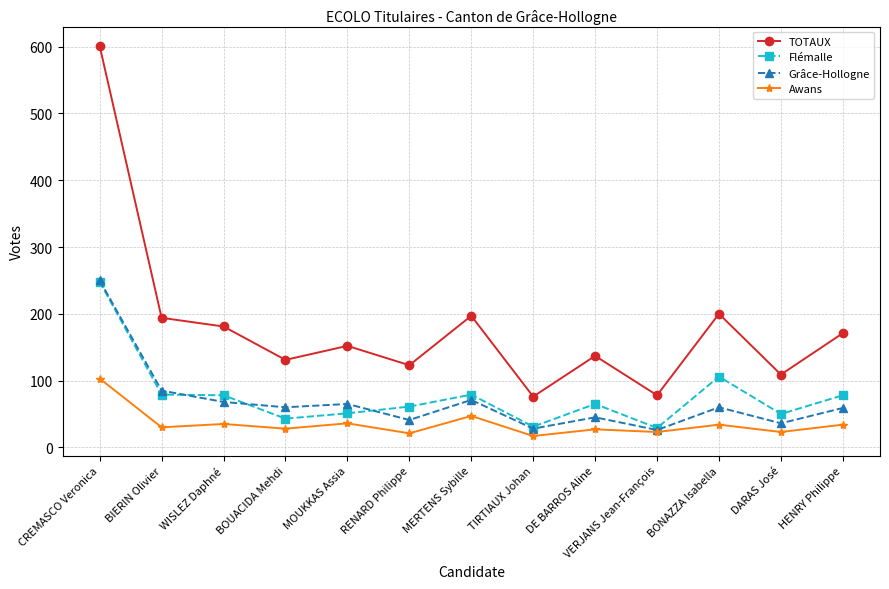

What are all the series names shown in the legend?

TOTAUX, Flémalle, Grâce-Hollogne, Awans